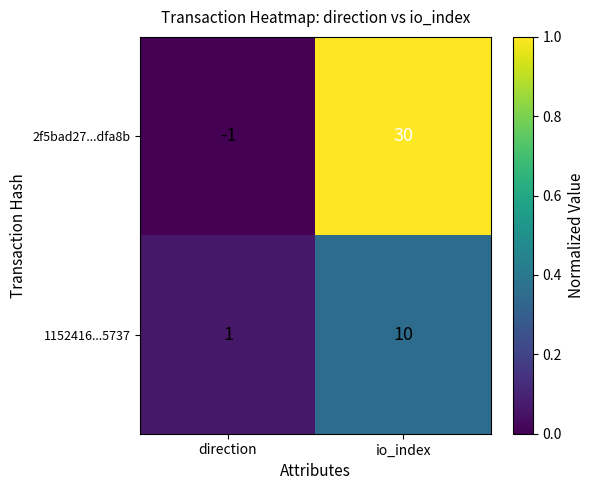

Is it true that 2f5bad27...dfa8b equals 30 at io_index?

True